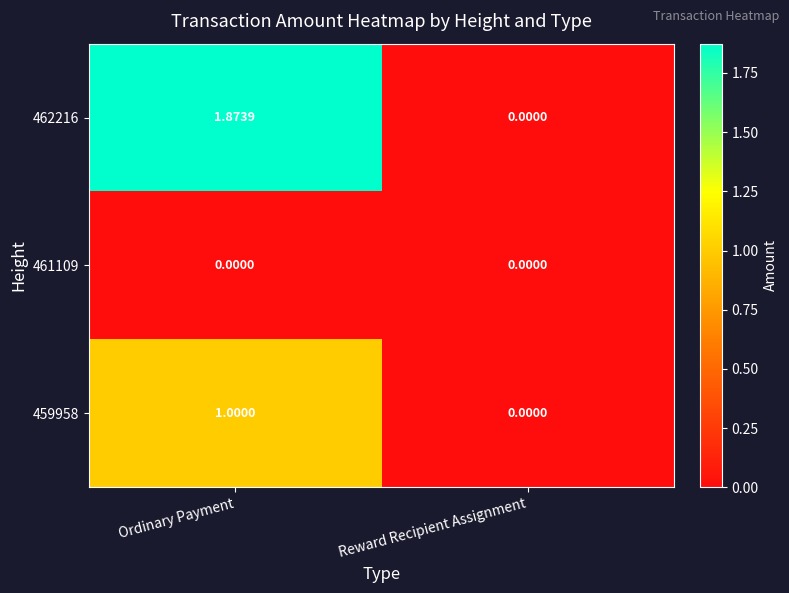

How many data points does each series have?

2